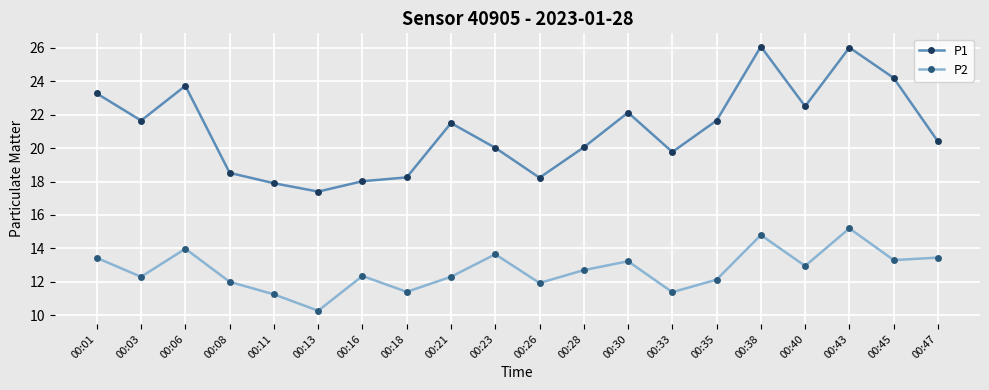

At which label does P1 first exceed 21?

00:01